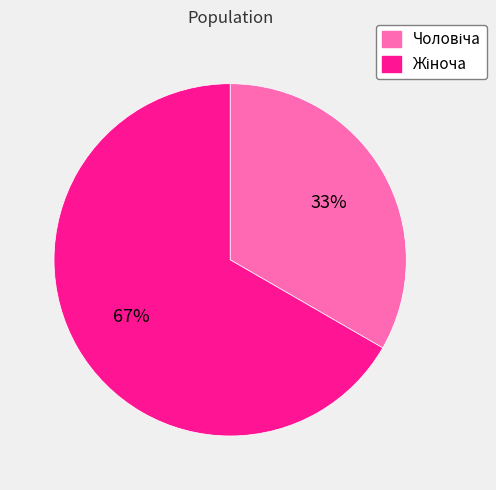

To the nearest percent, what is the average slice percentage?

50%